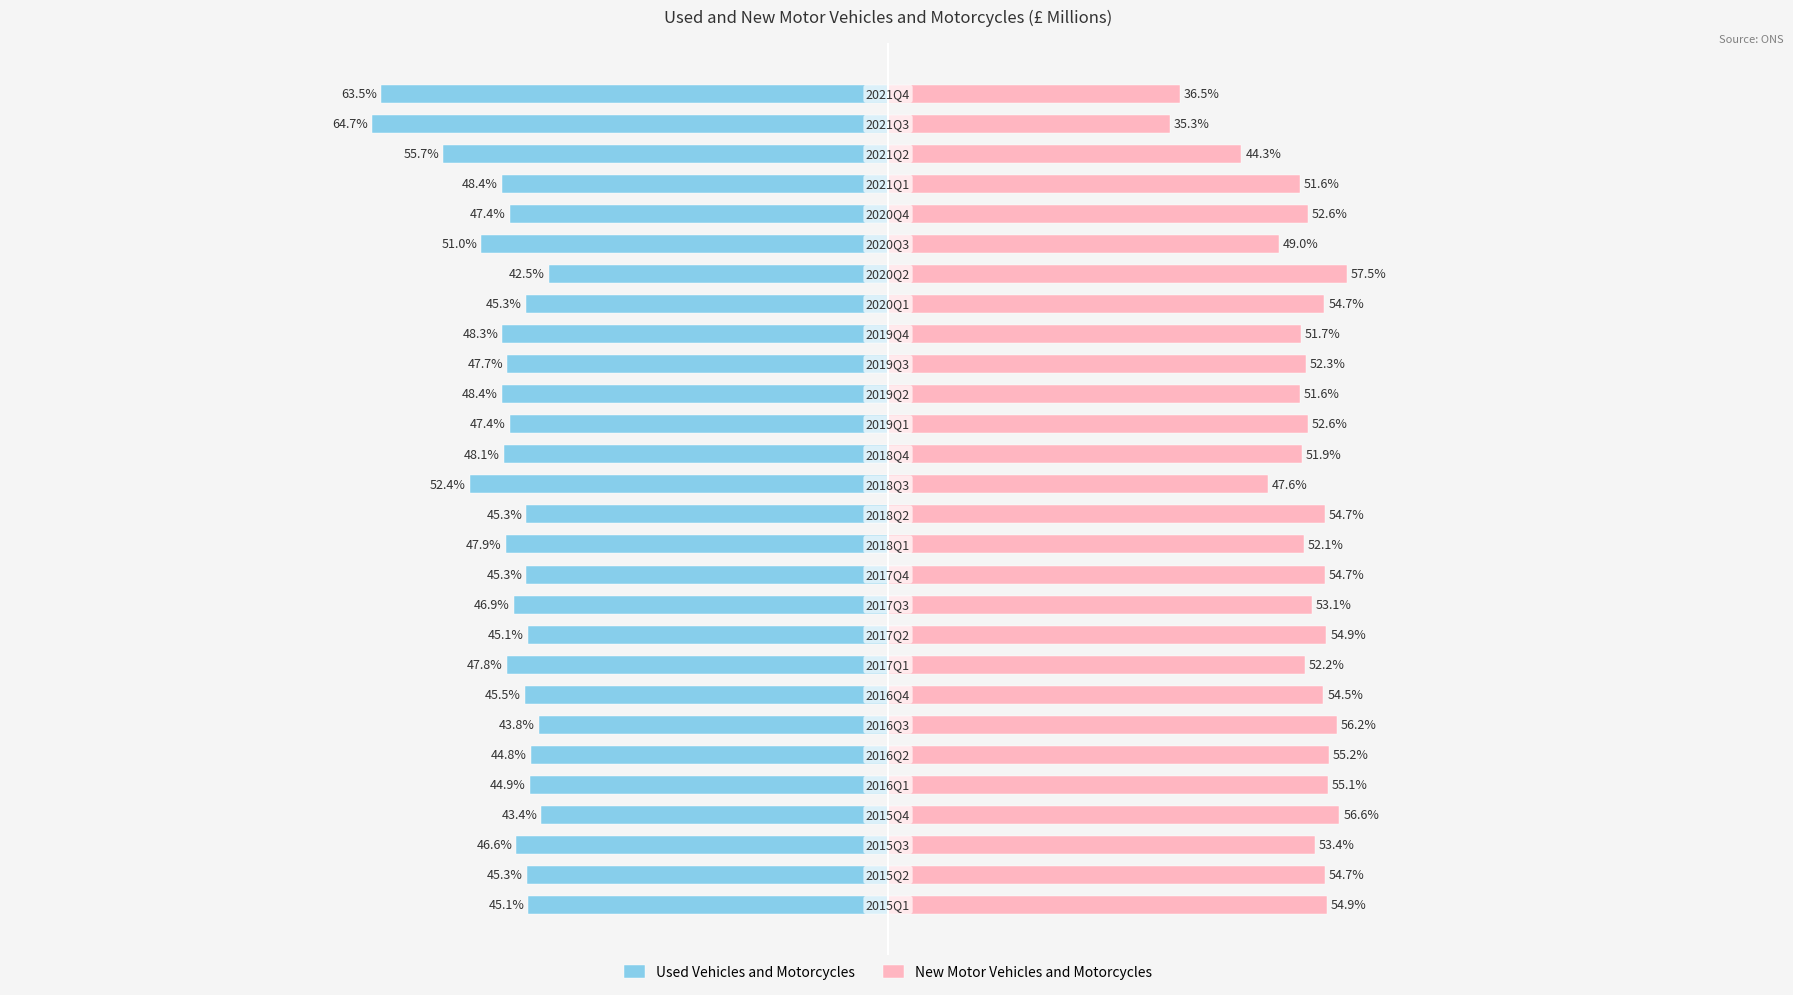

What are all the series names shown in the legend?

Used Vehicles and Motorcycles, New Motor Vehicles and Motorcycles